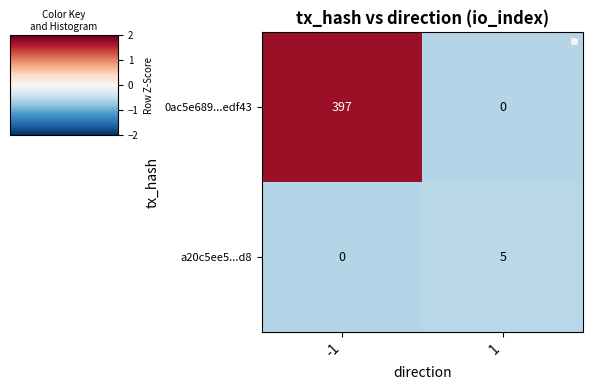

What is the greatest value displayed?

397